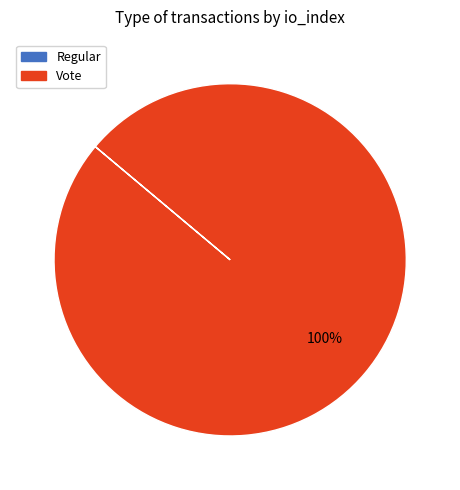

Is it true that Vote is 90% of the pie?

False